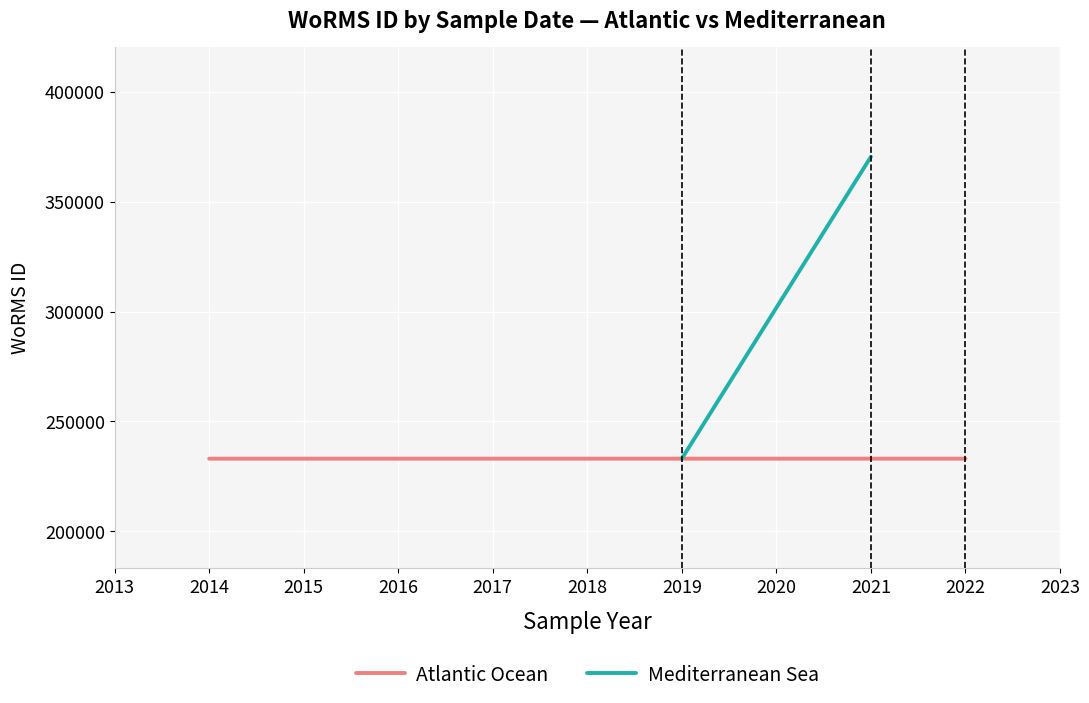

What is the average value of the Mediterranean Sea series?

278861